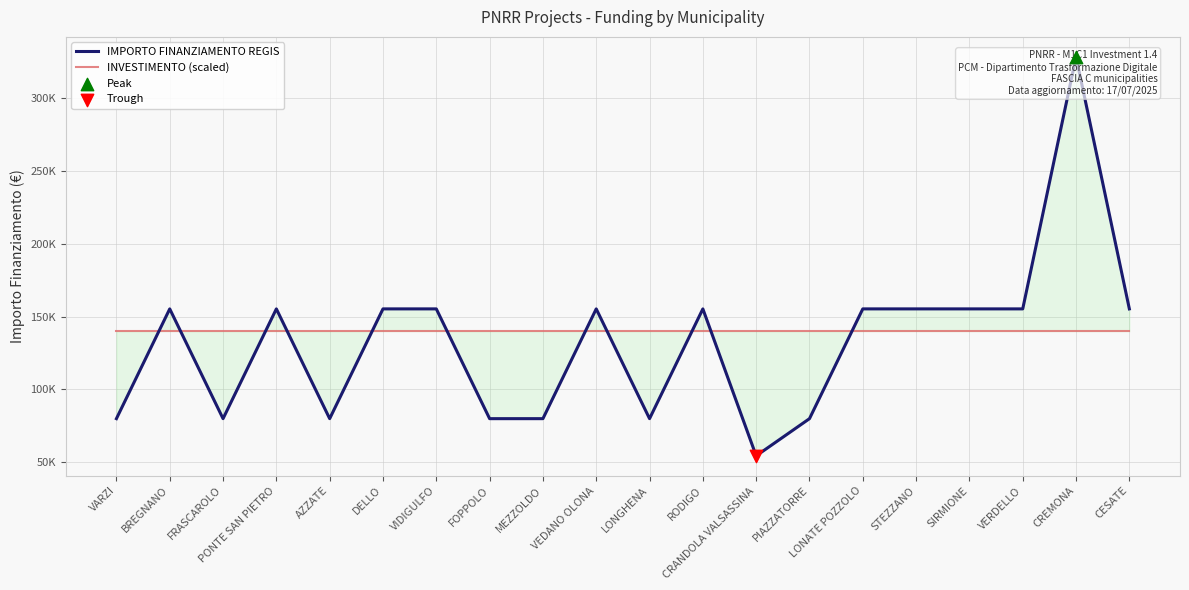

Is the value of INVESTIMENTO (scaled) at PIAZZATORRE greater than the value of IMPORTO FINANZIAMENTO REGIS at SIRMIONE?

No